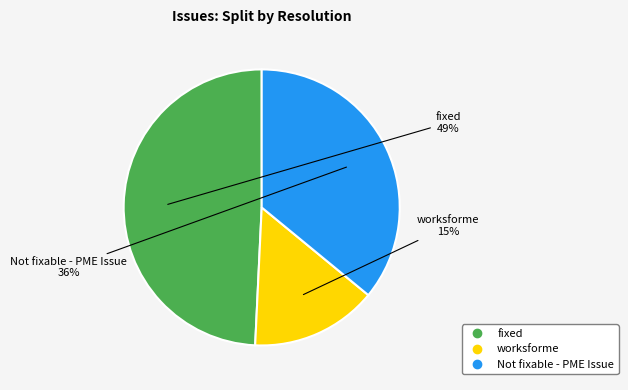

Between worksforme and fixed, which is larger?

fixed